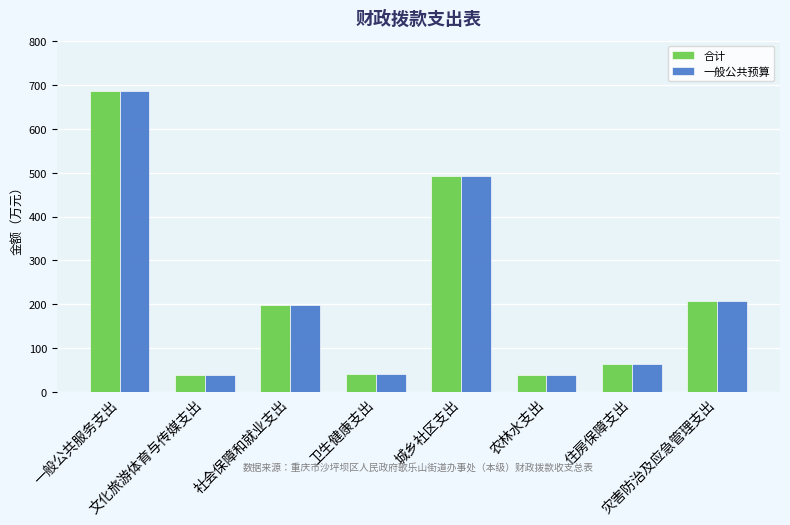

How many bars are there in total?

16